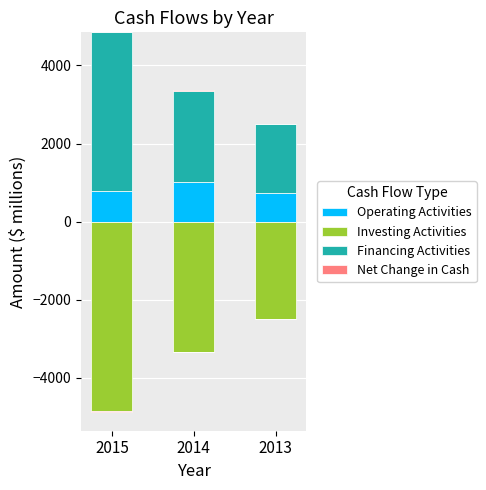

How many positive values does the Net Change in Cash series have?

1